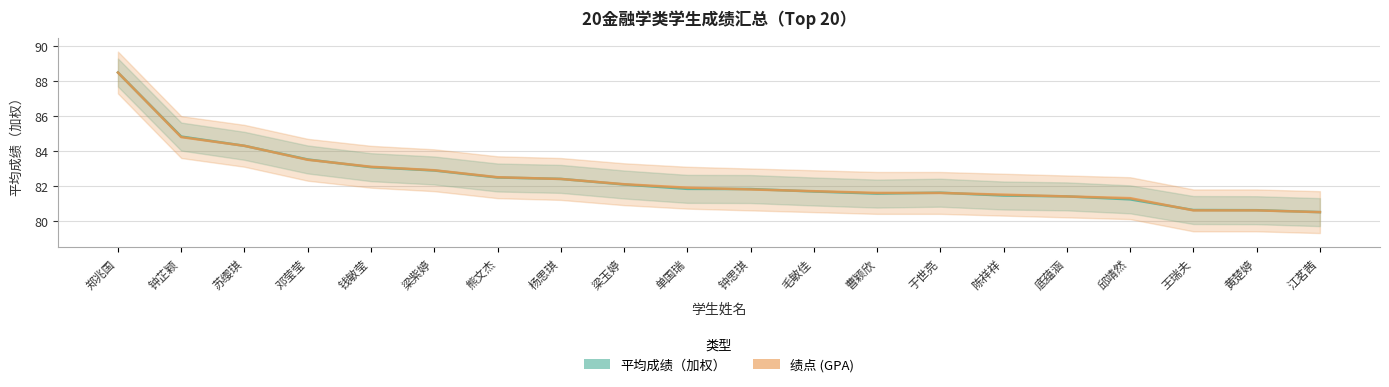

In 平均成绩（加权）, how many points are lower than both neighbors (excluding endpoints)?

1